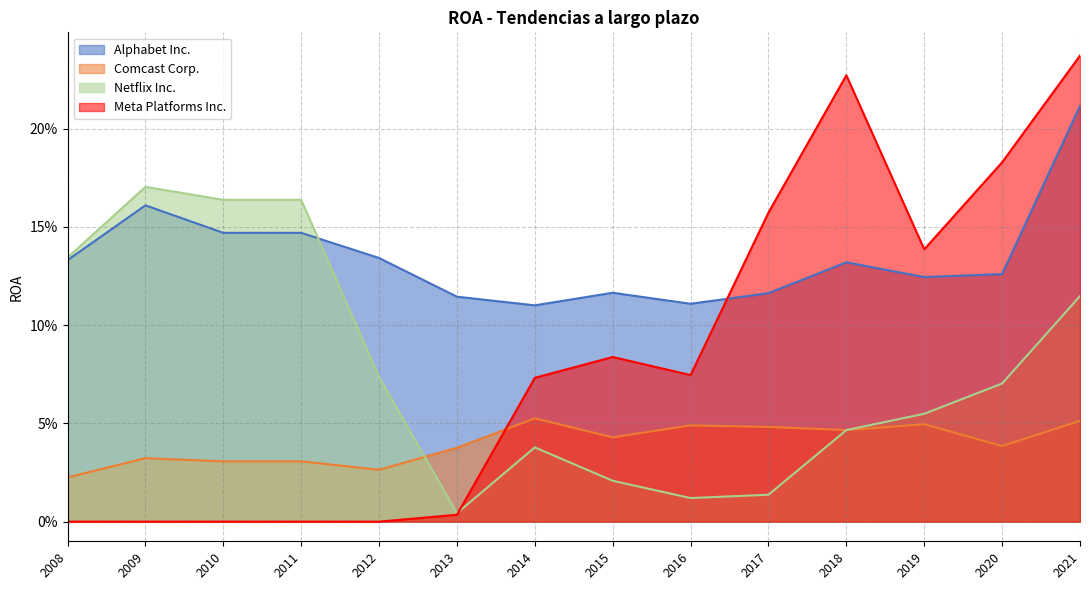

What are all the series names shown in the legend?

Alphabet Inc., Comcast Corp., Netflix Inc., Meta Platforms Inc.